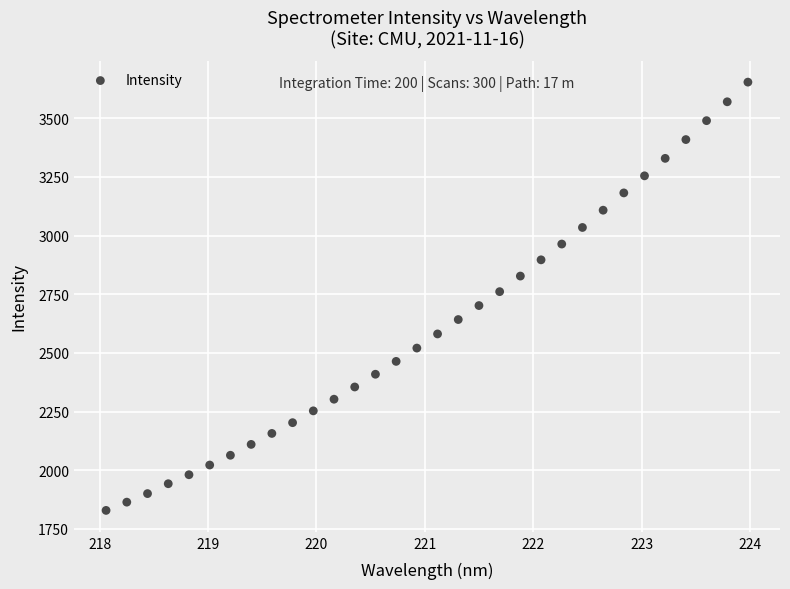

What is the range of X values (max minus min)?

5.9